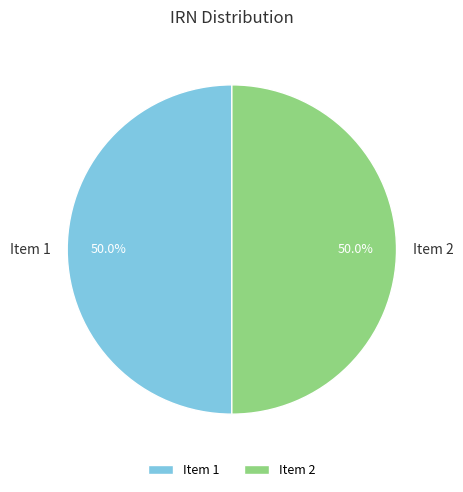

Do Item 2 and Item 1 together represent more than half of the pie?

Yes